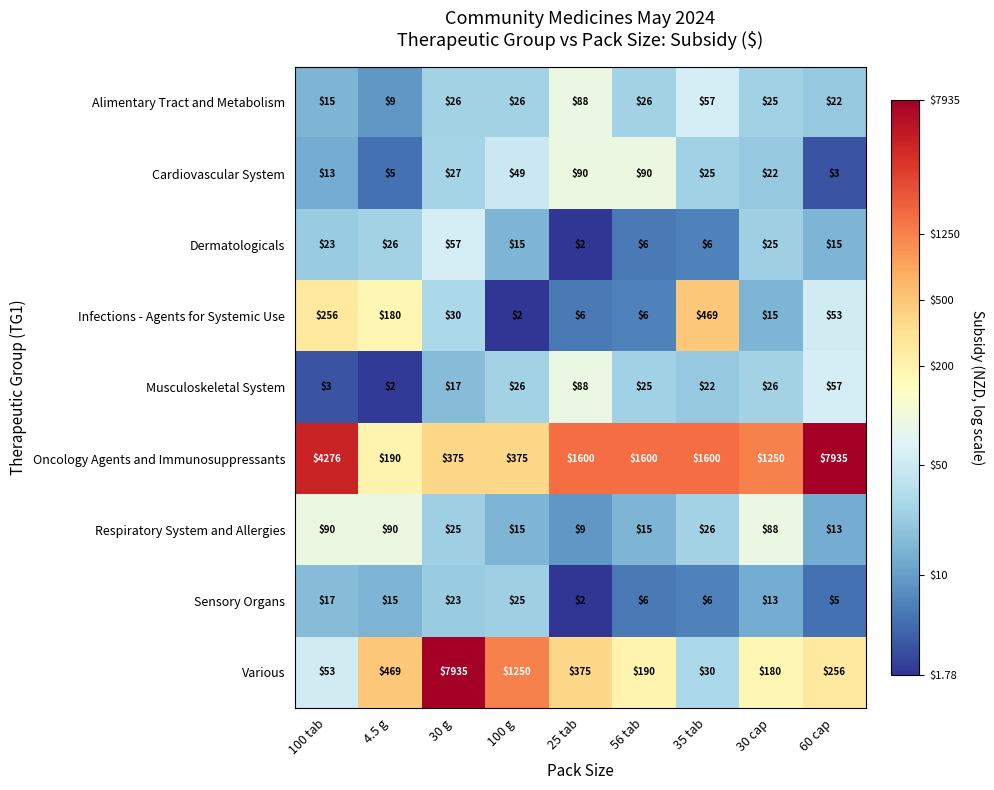

What is the spread (max minus min) of values at 56 tab?

1594